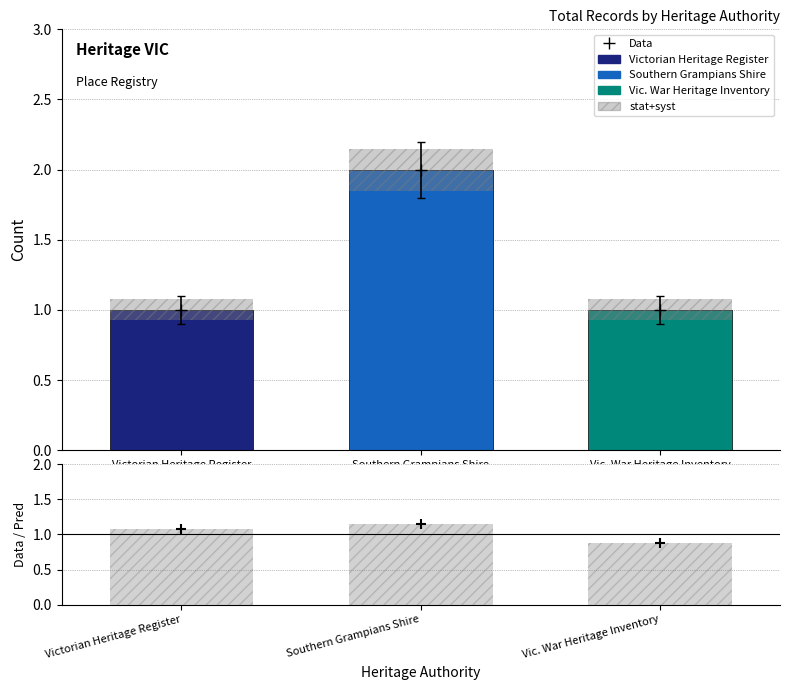

Which series has the largest total across all categories?

stat+syst